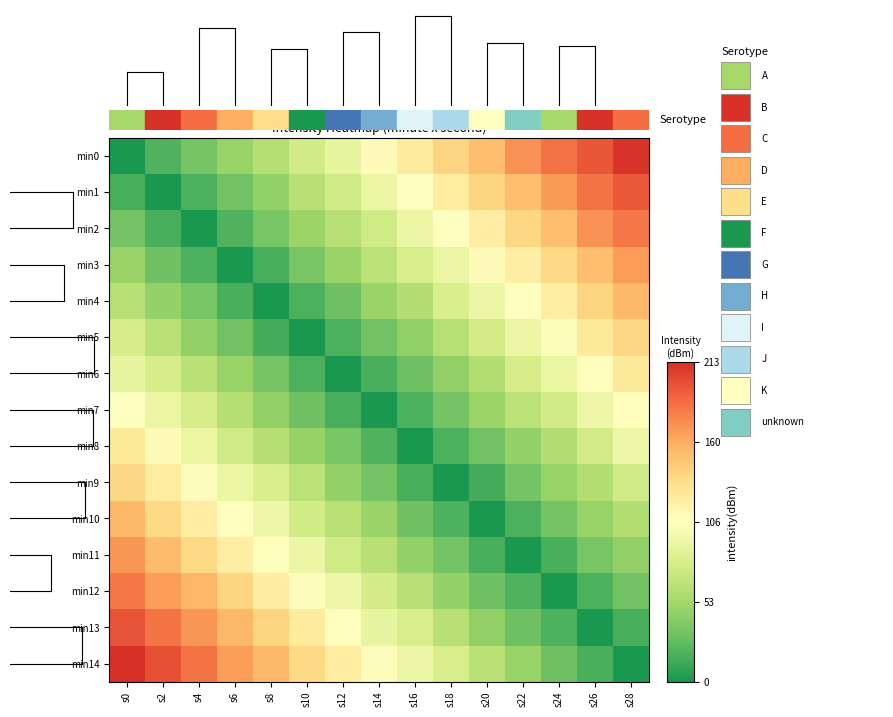

Which series changed the most between s6 and s24?

min12